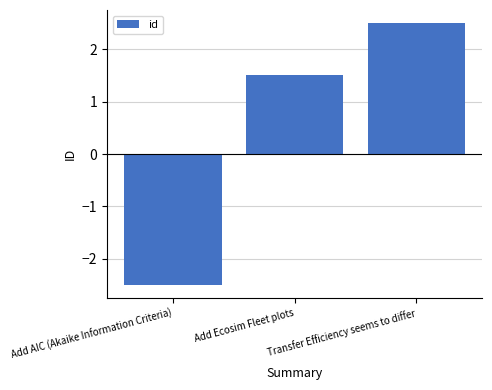

What is the smallest value displayed?

-2.5